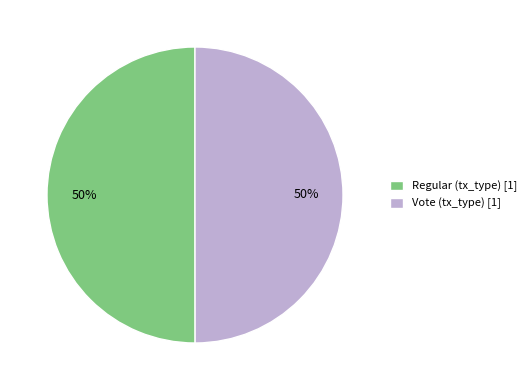

What percentage is the Vote (tx_type) [1] slice, to the nearest percent?

50%